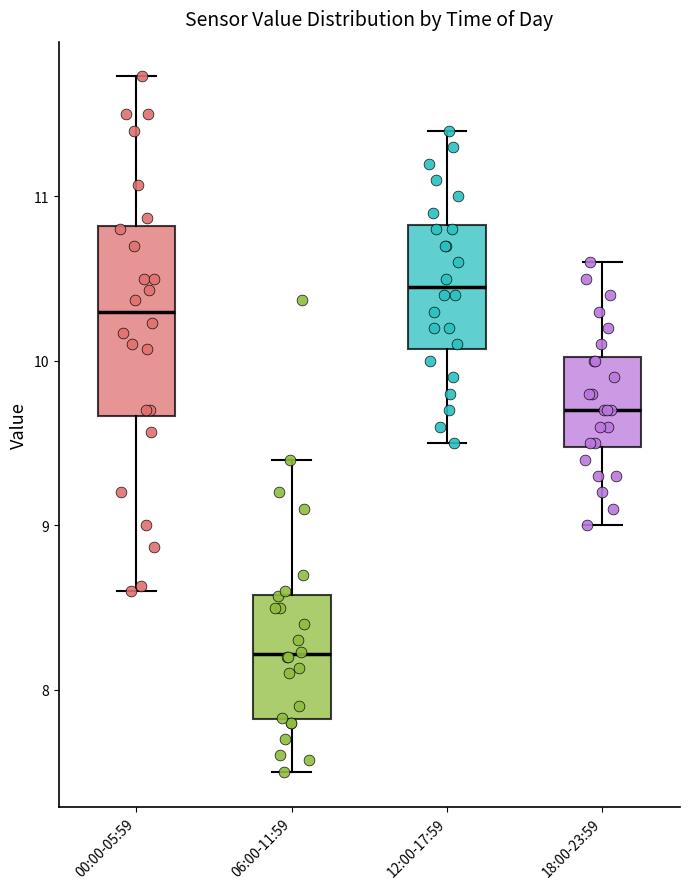

Reading left to right, transcribe this box plot: for each box, give where its median line is, the range the box spans, and where its two whiskers end, as read against the y-axis. The values are not printed on the chart, so give them approximately, as read against the axis.

00:00-05:59: median 10.3, box 9.7 to 10.8, whiskers 8.6 to 11.7
06:00-11:59: median 8.2, box 7.8 to 8.6, whiskers 7.5 to 9.4
12:00-17:59: median 10.5, box 10.1 to 10.8, whiskers 9.5 to 11.4
18:00-23:59: median 9.7, box 9.5 to 10.0, whiskers 9.0 to 10.6